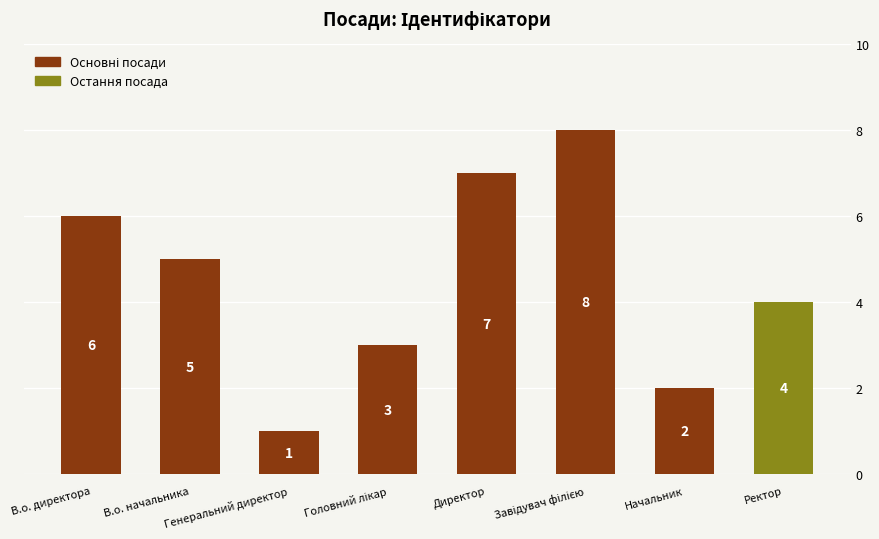

What is the sum of all values?

36